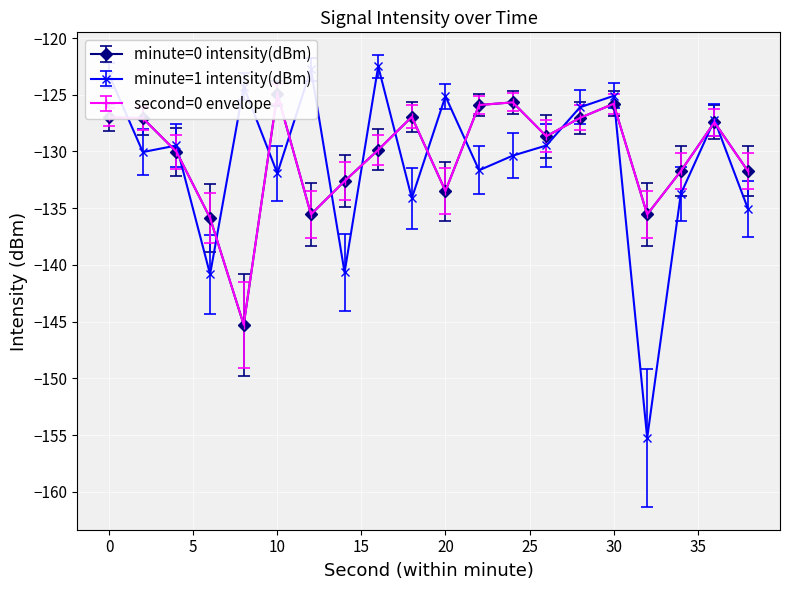

At 26, list the series in order from largest to smallest.

minute=0 intensity(dBm), second=0 envelope, minute=1 intensity(dBm)